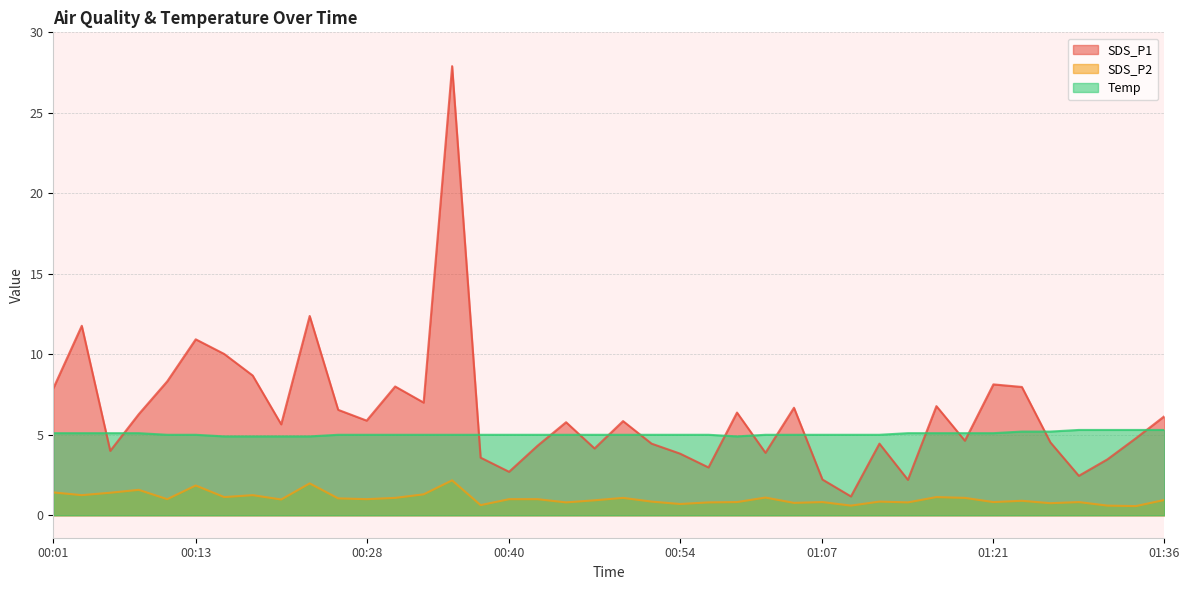

What is the maximum value shown in the chart?

27.9